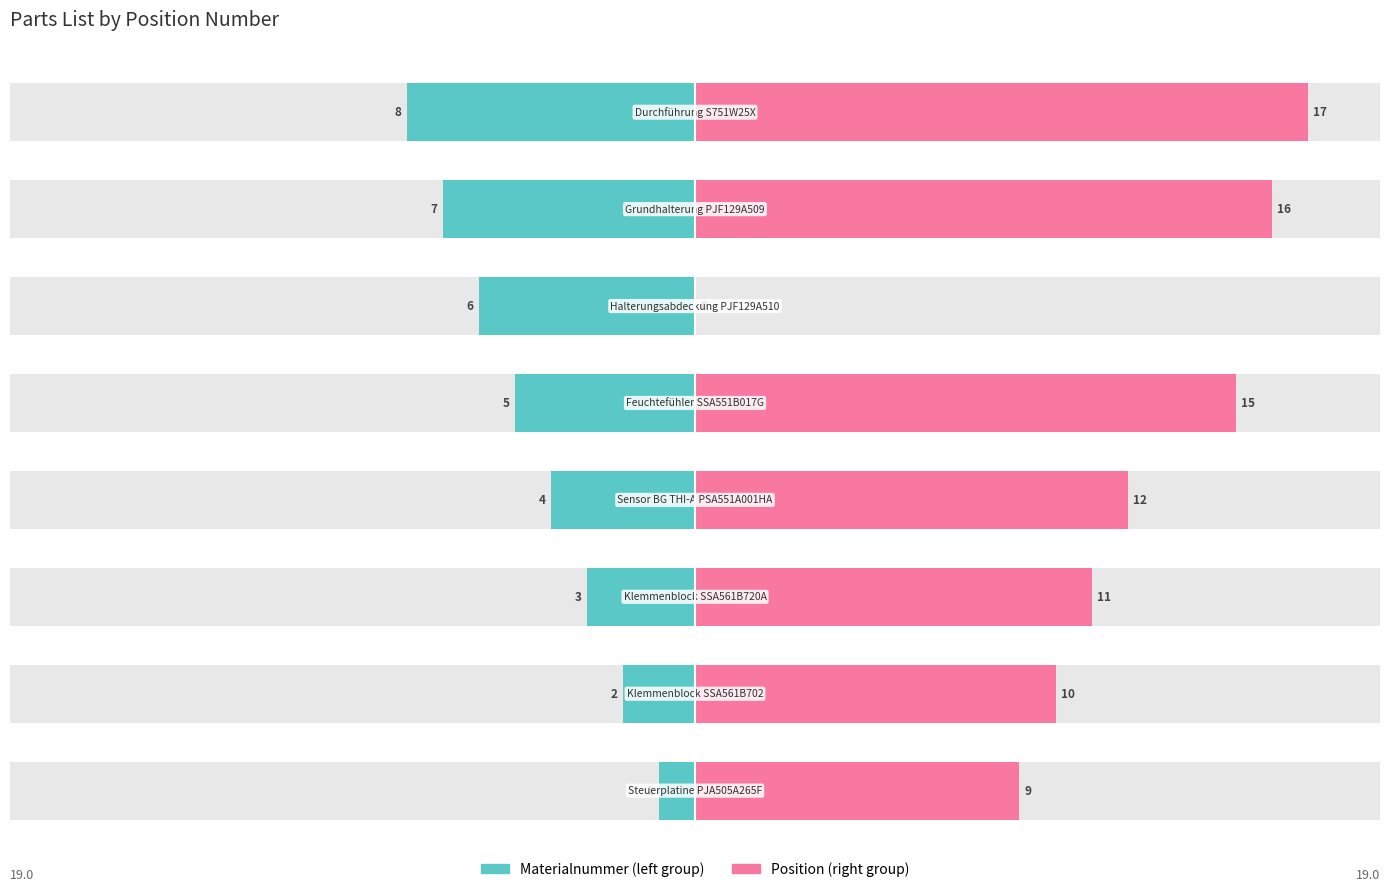

What is the difference between the highest and lowest values at −5?

16